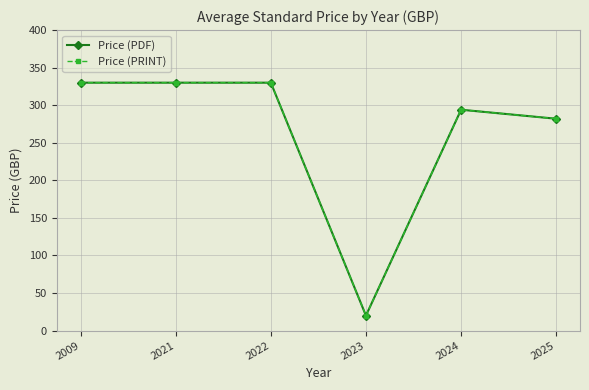

The value of Price (PRINT) at 2024 is 294. True or false?

True